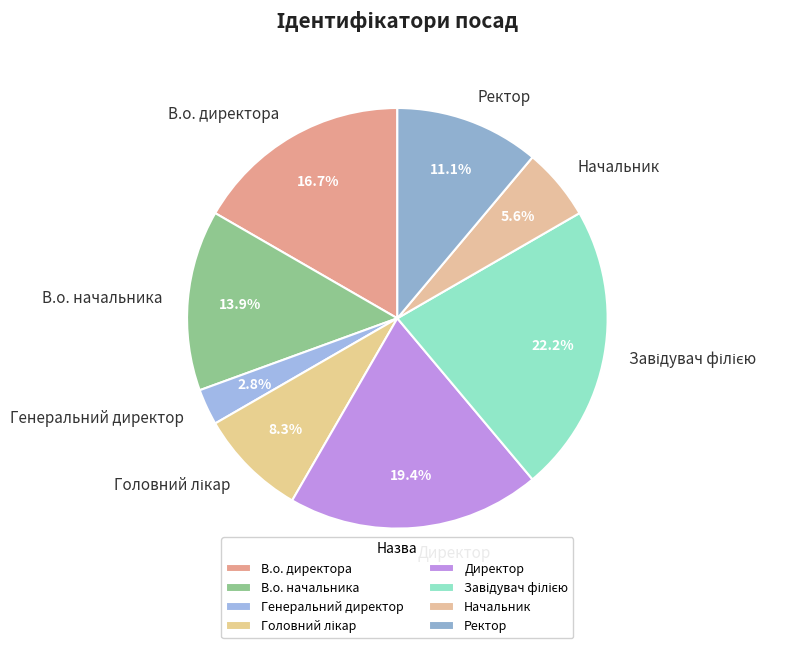

Which category has the smallest portion of the pie?

Генеральний директор